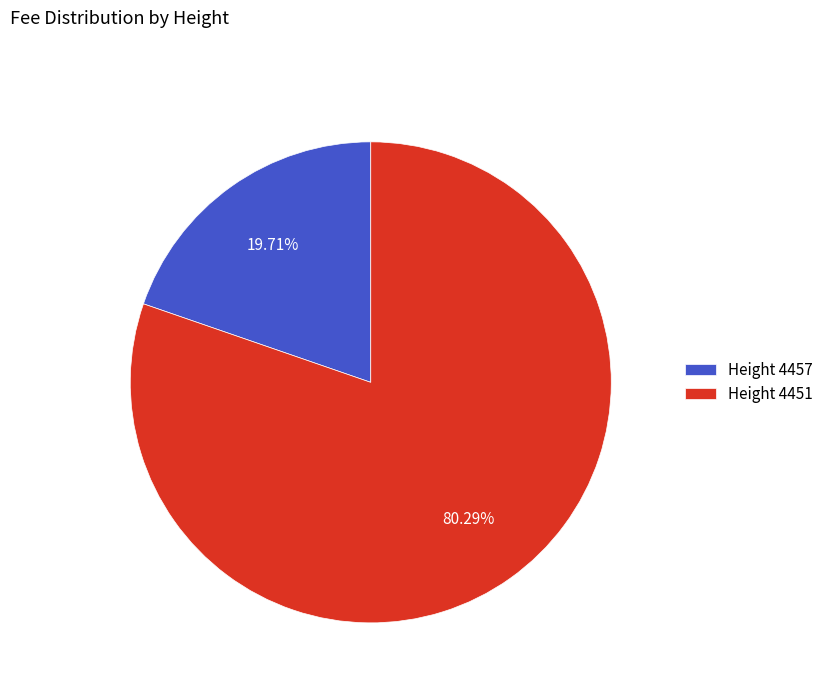

Rank the categories by value from highest to lowest.

Height 4451, Height 4457